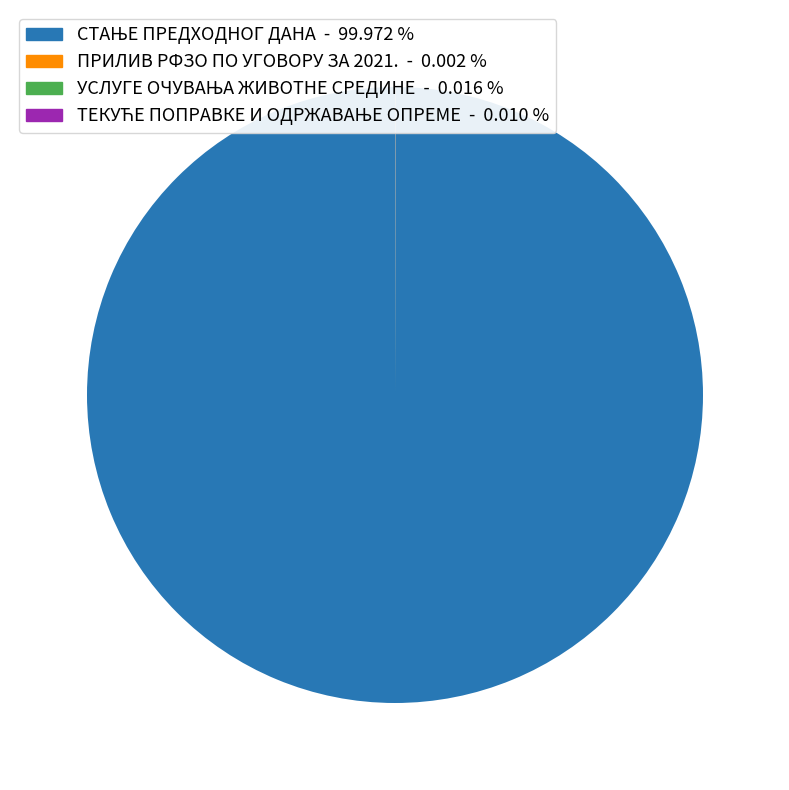

Is there a majority slice in this chart?

Yes